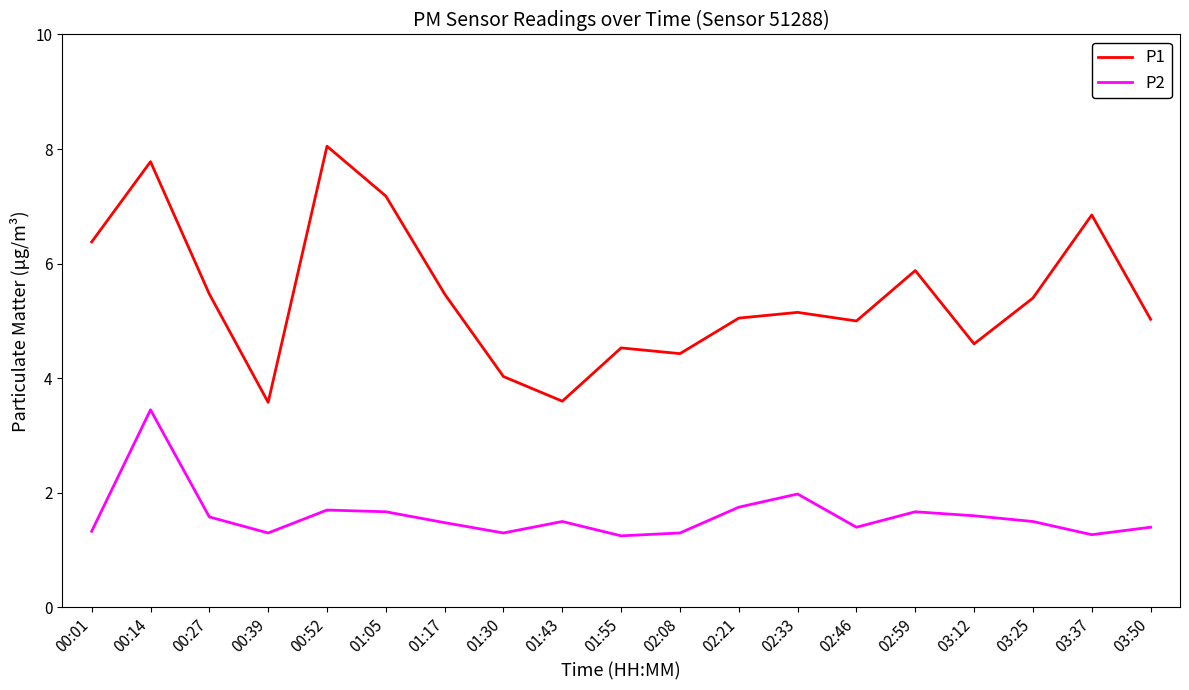

True or false: P1 and P2 intersect in this chart.

False